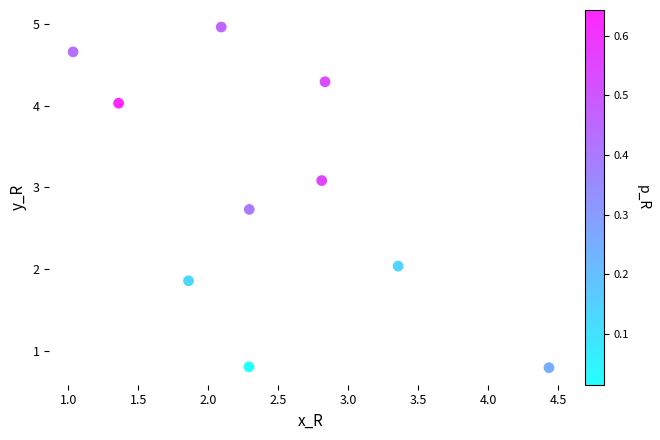

What is the average X value?

2.4